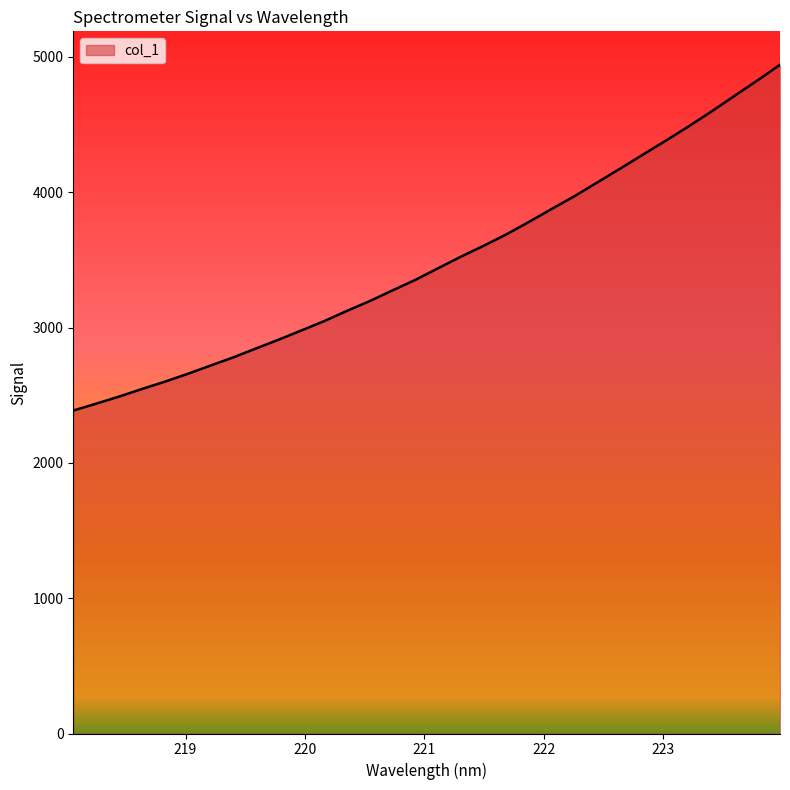

What is the difference between the maximum and minimum values?

2555.4